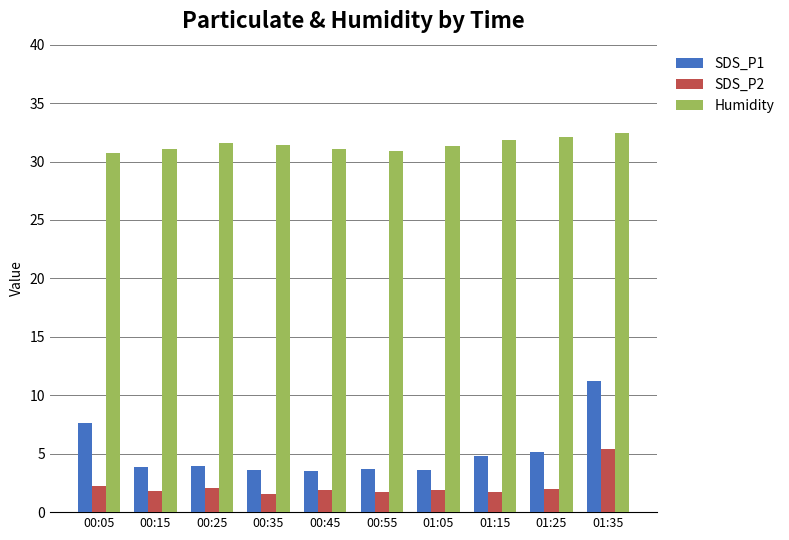

The value of Humidity at 00:55 is 48.8. True or false?

False